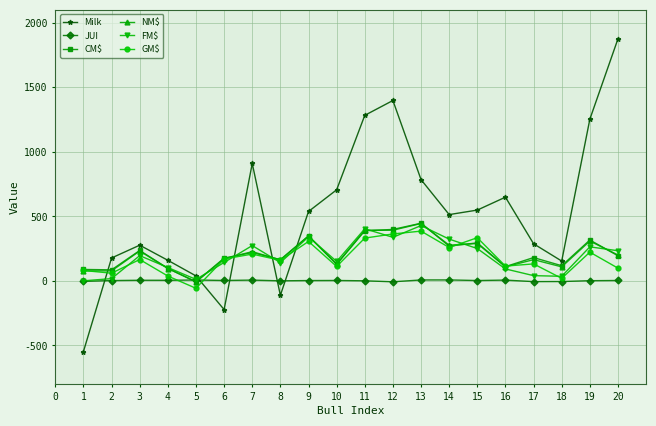

Which series has the widest spread of values?

Milk